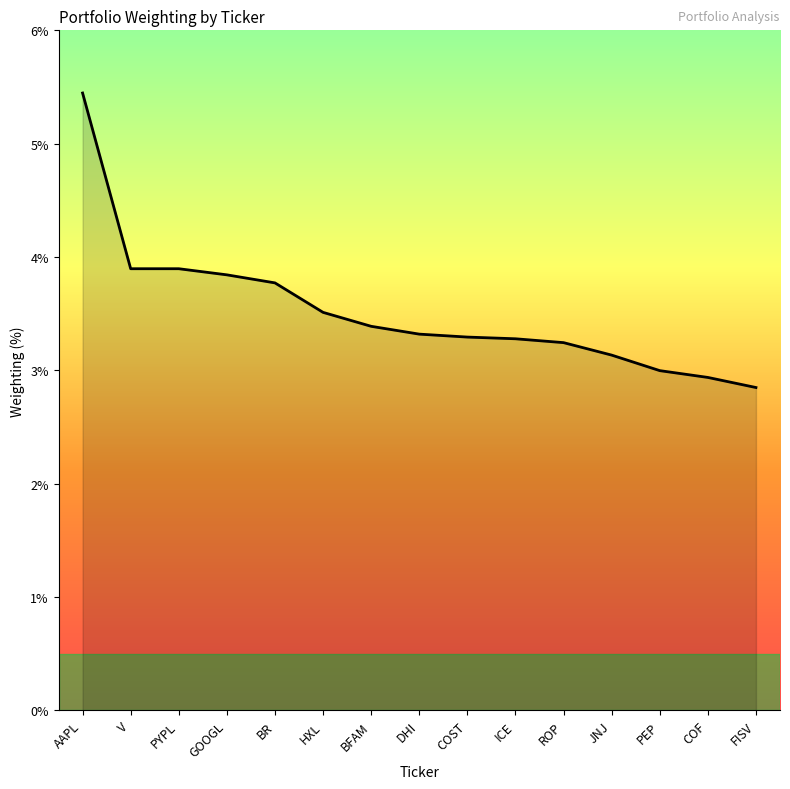

Reading left to right, extract all data points from this chart.

5.4	3.9	3.9	3.8	3.8	3.5	3.4	3.3	3.3	3.3	3.2	3.1	3.0	2.9	2.8